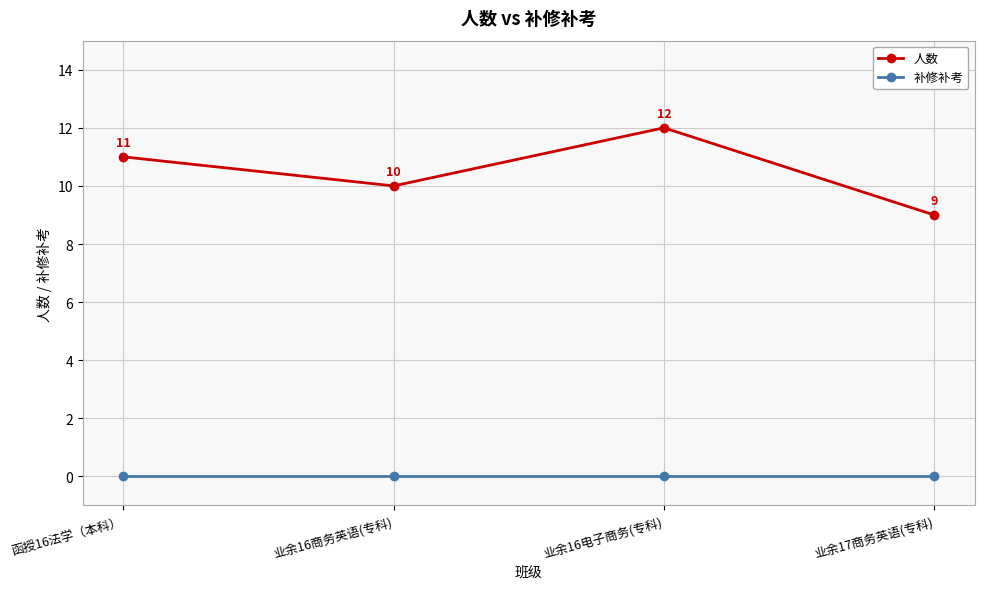

Rank the categories by 人数 value from lowest to highest.

业余17商务英语(专科), 业余16商务英语(专科), 函授16法学（本科）, 业余16电子商务(专科)